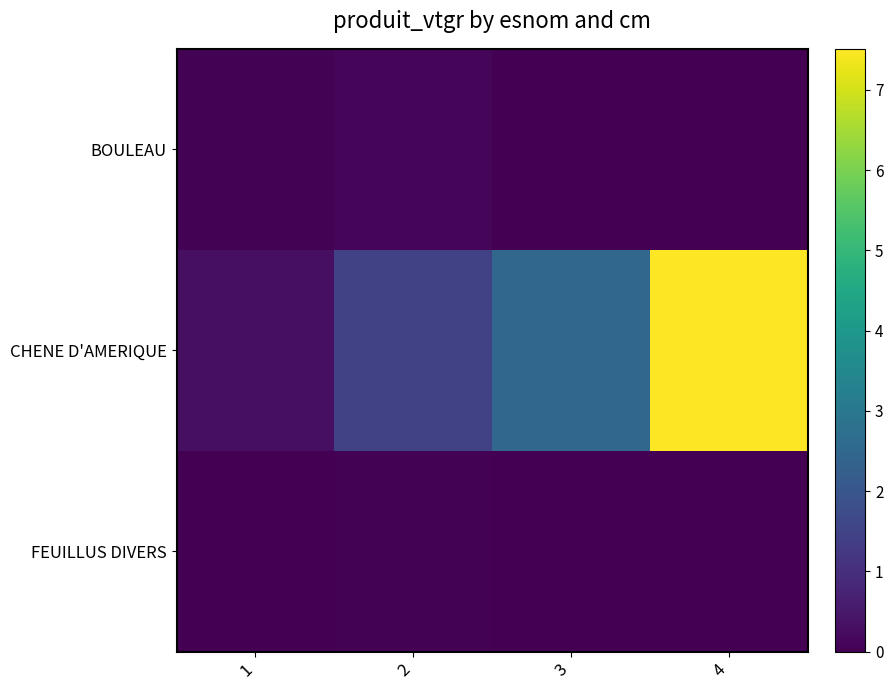

Which has a higher value, 3 or 2?

2